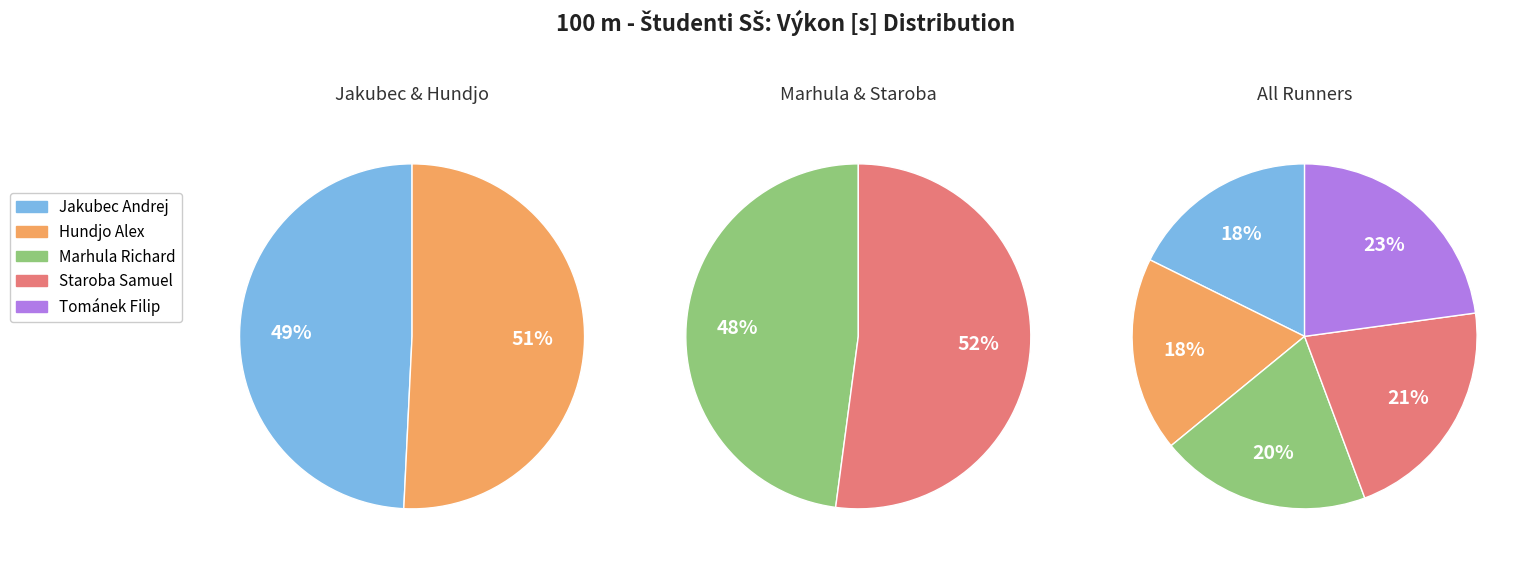

True or false: Jakubec Andrej accounts for 28% of the total.

False